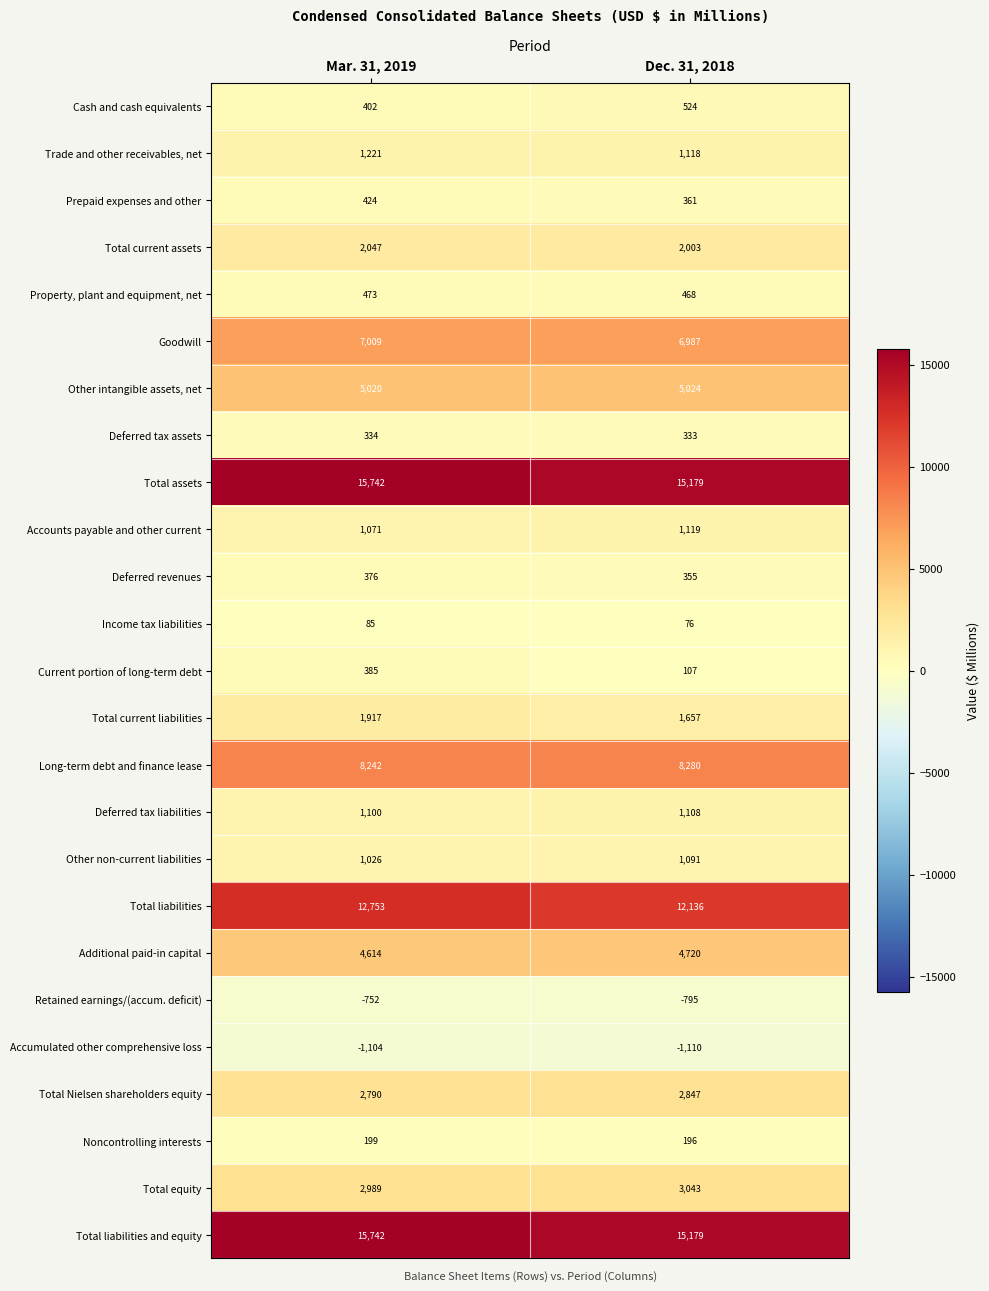

How many categories are shown in the chart?

2